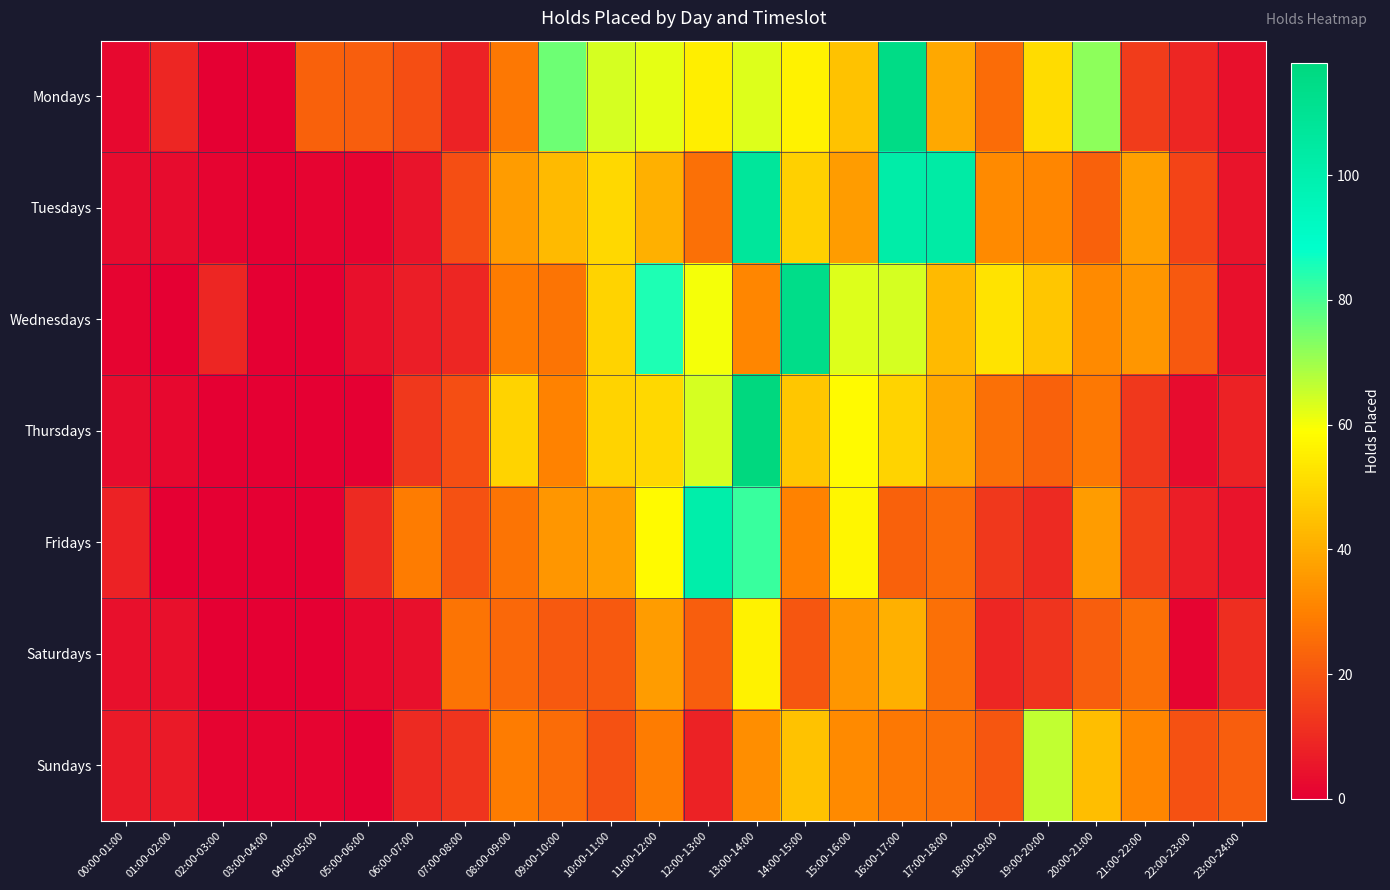

Which series has the largest range (max minus min)?

Thursdays